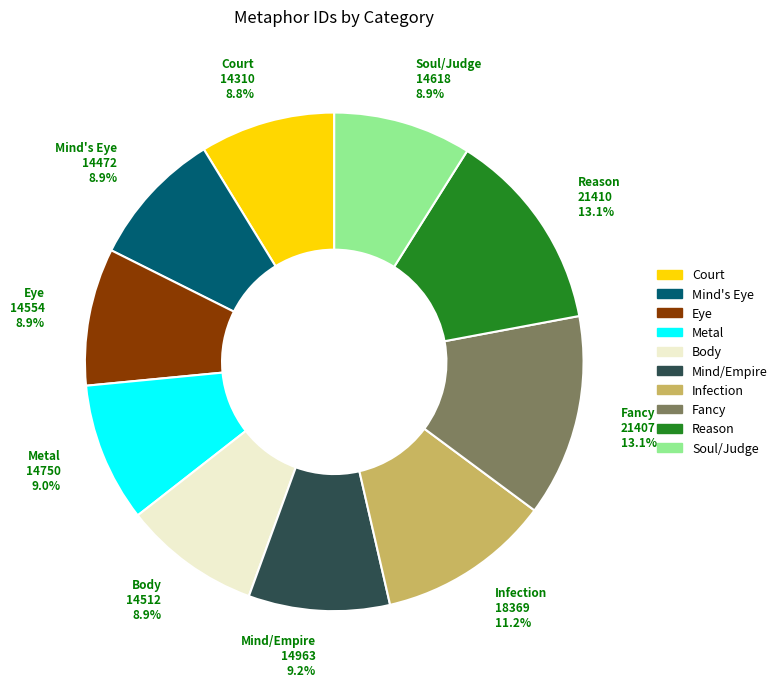

Does any single category account for the majority?

No